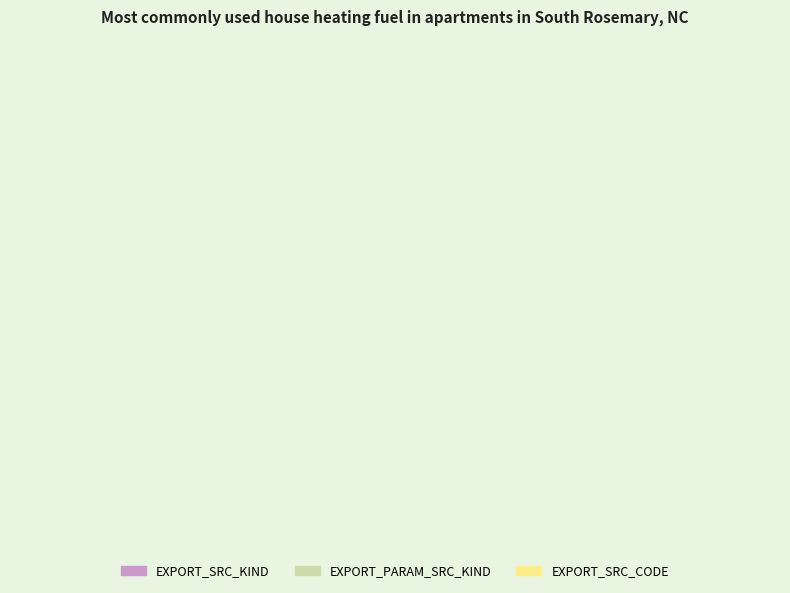

True or false: EXPORT_PARAM_SRC_KIND accounts for 1% of the total.

False